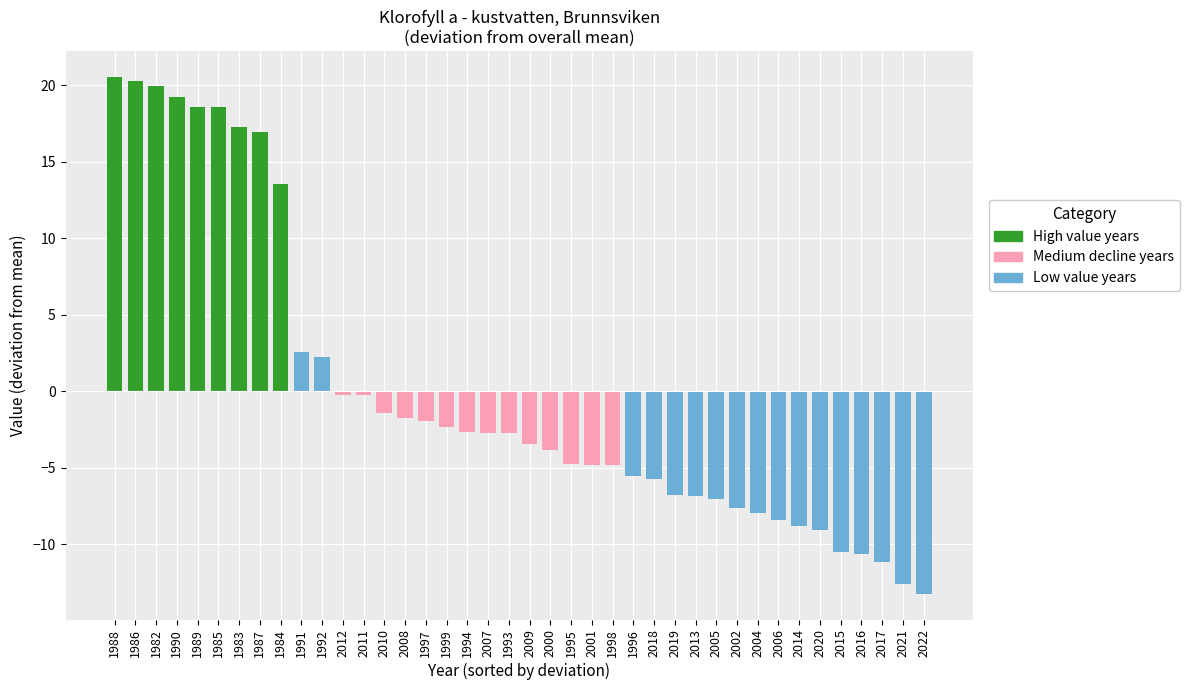

What is the difference between the Mean_early values at 2001 and 1999?

2.5